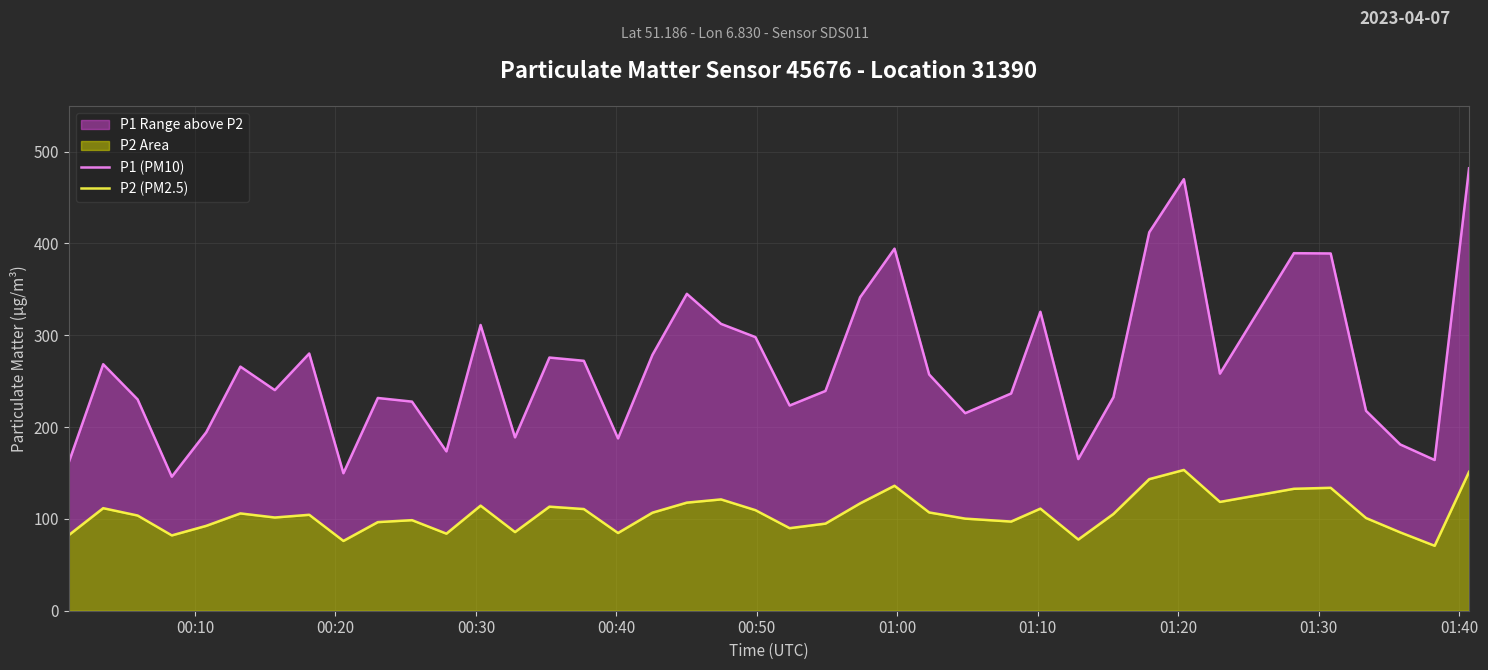

True or false: P1 (PM10) and P2 (PM2.5) intersect in this chart.

False